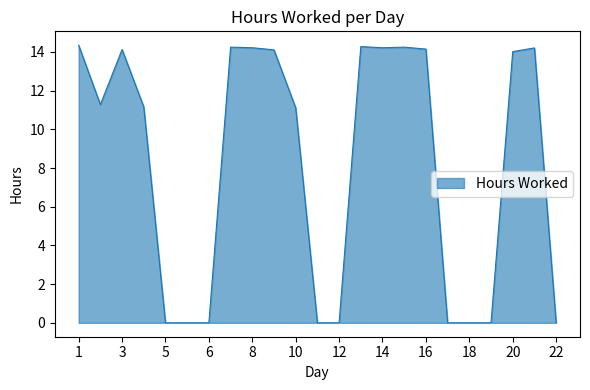

Is it true that the value at 5 is 0.0?

True